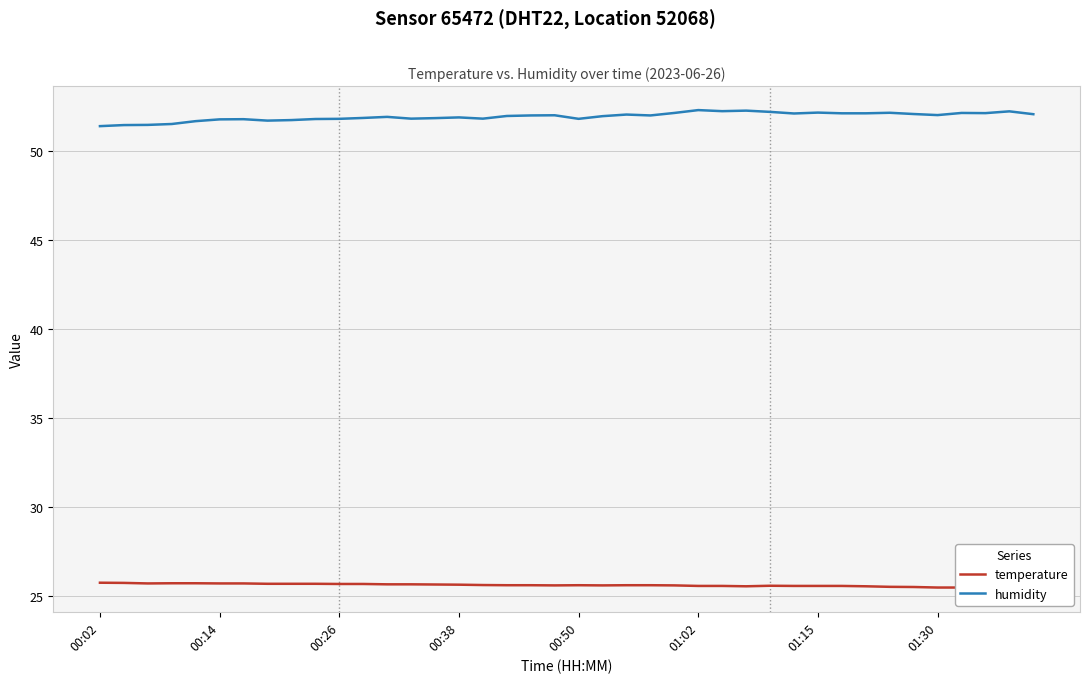

List the series in order of their peak value, highest first.

humidity, temperature